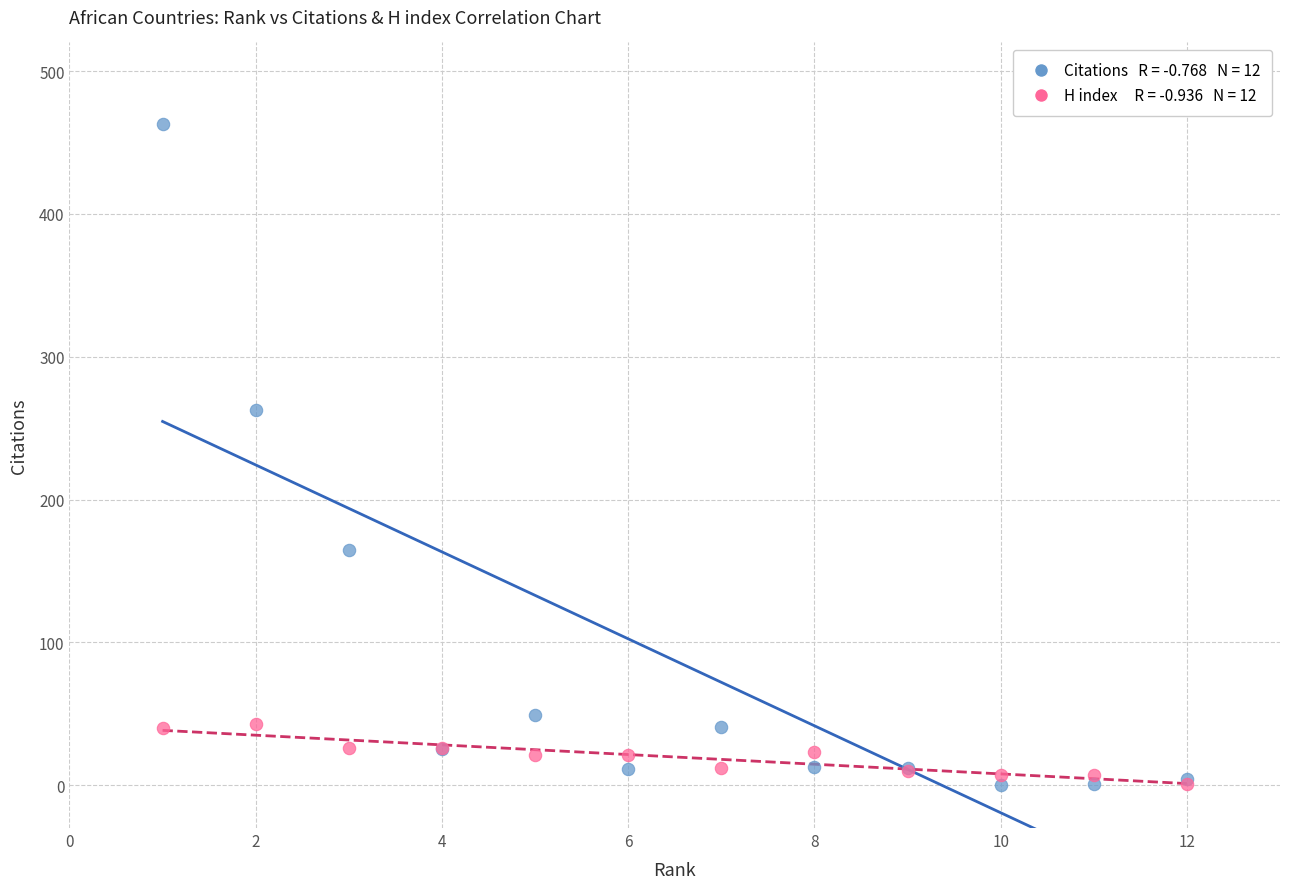

Across all series, what Y value is closest to 231?

263